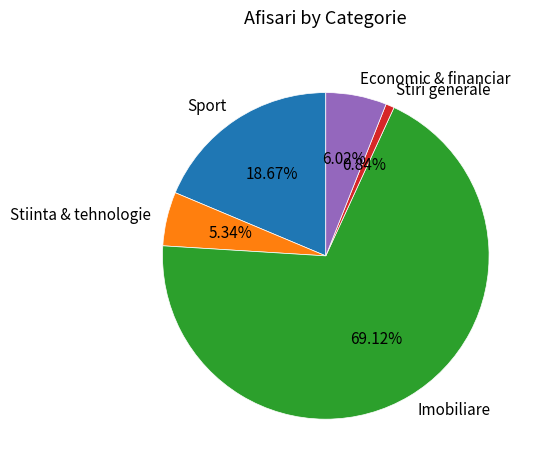

Does Stiri generale represent more than half of the total?

No